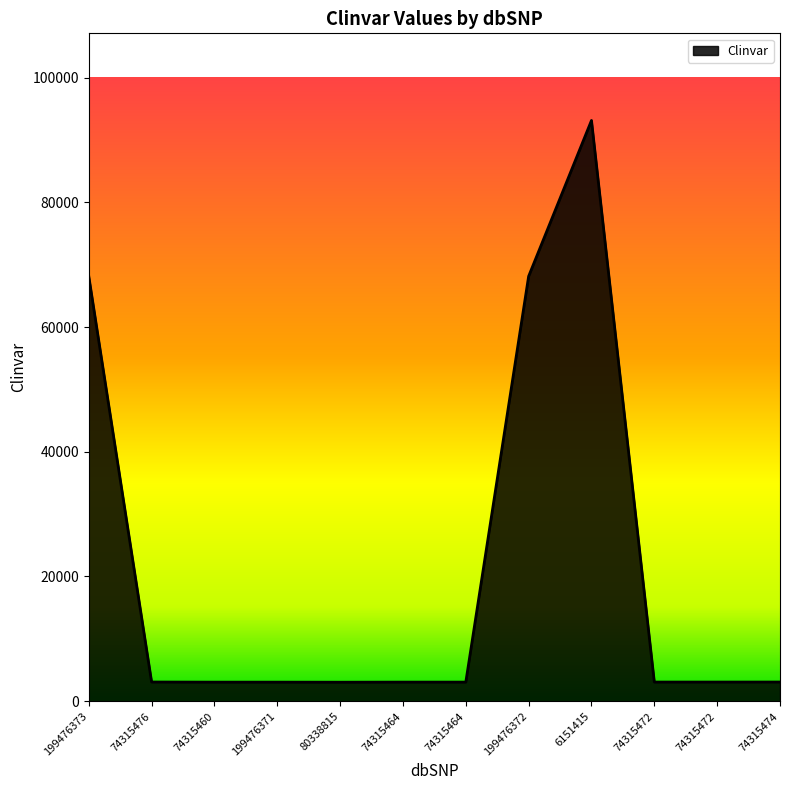

Is this an area chart (filled region under the line)?

Yes